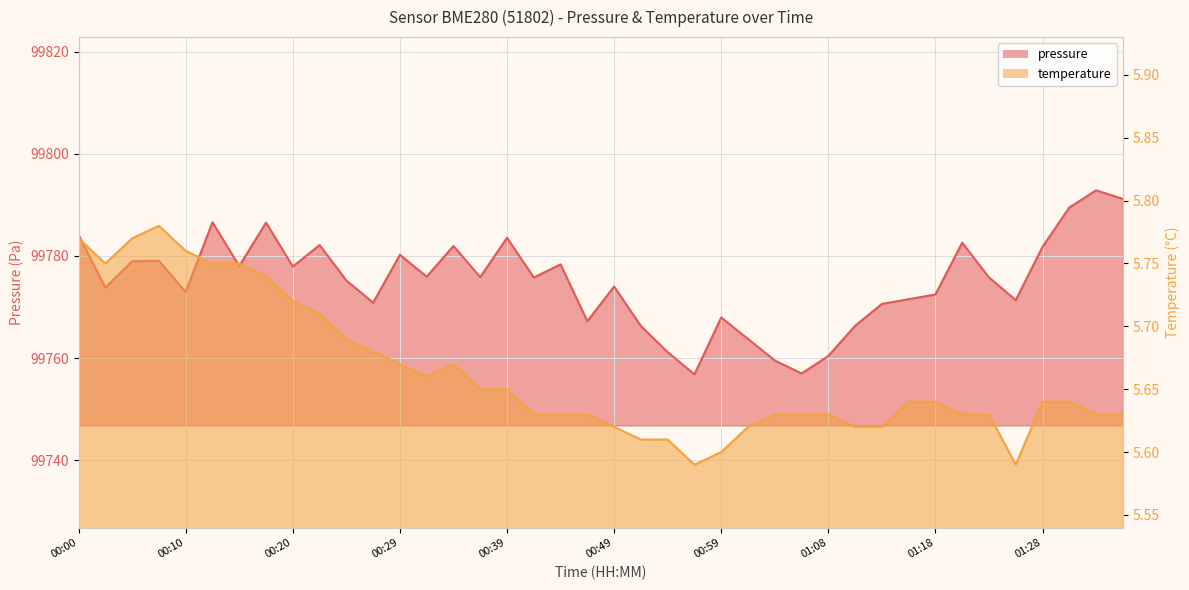

The value of pressure_line at 00:39 is 56779.3. True or false?

False